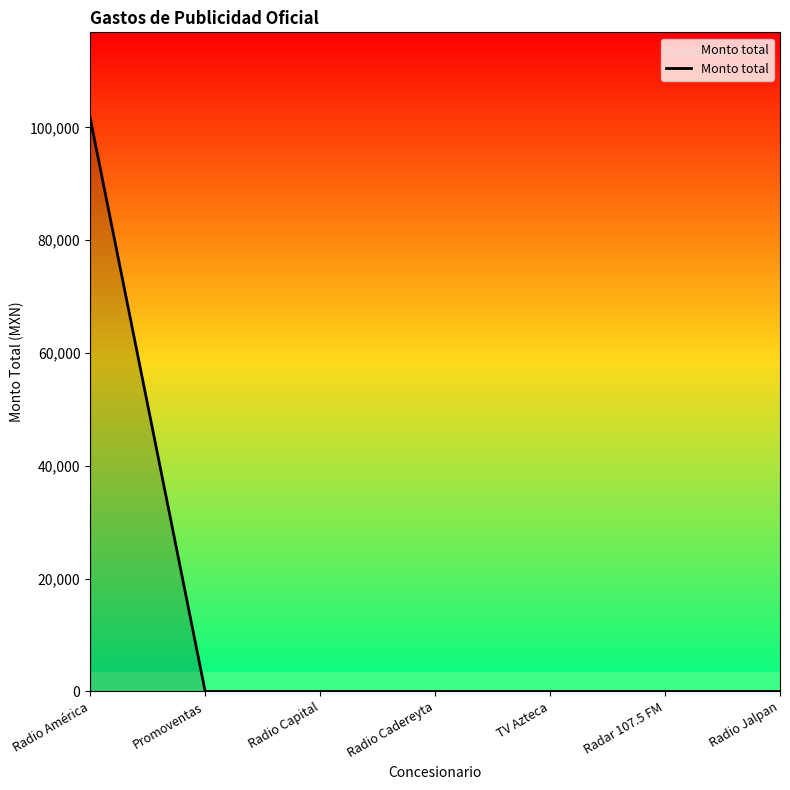

The value at Radio Capital is 0.0. True or false?

True